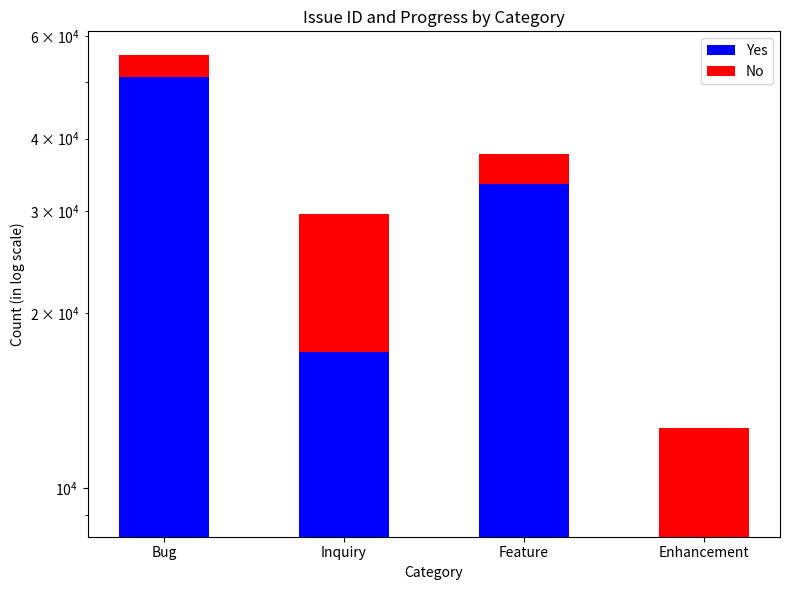

Read the No value at Feature, to the nearest 50.

4150